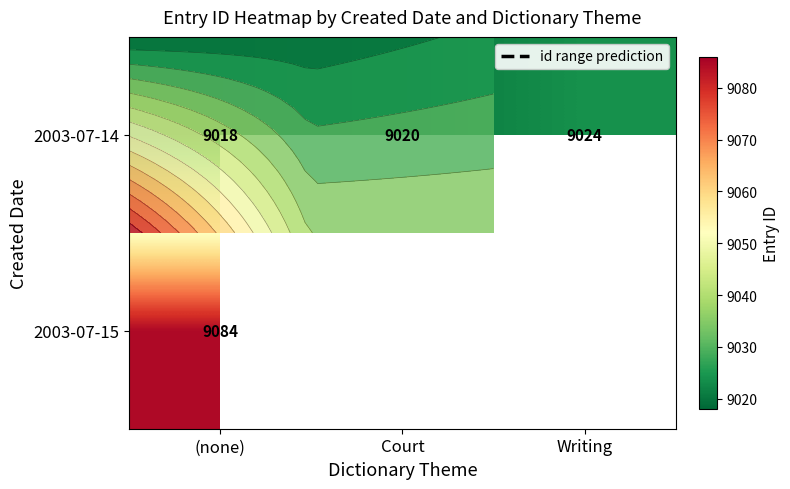

Which category has the lowest value in the 2003-07-15 series?

(none)